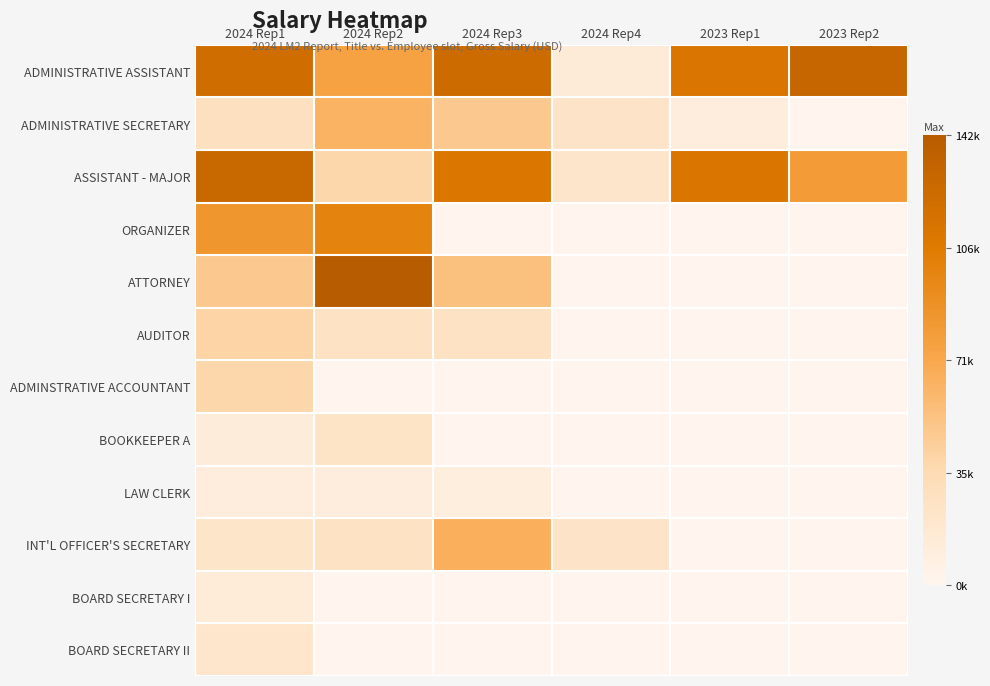

At how many categories does at least one series exceed 24042?

5